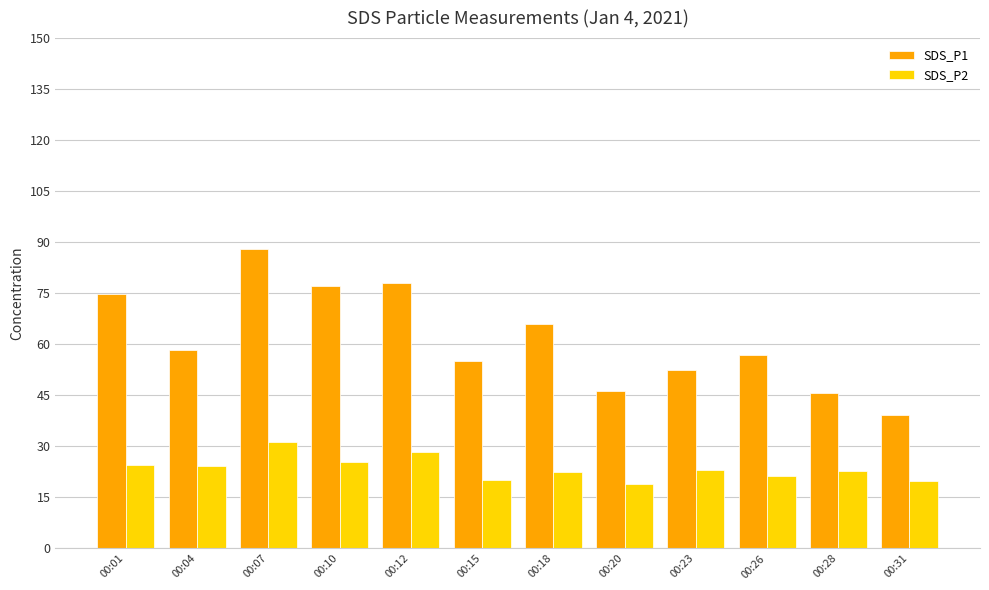

Is it true that SDS_P1 equals 78.5 at 00:23?

False